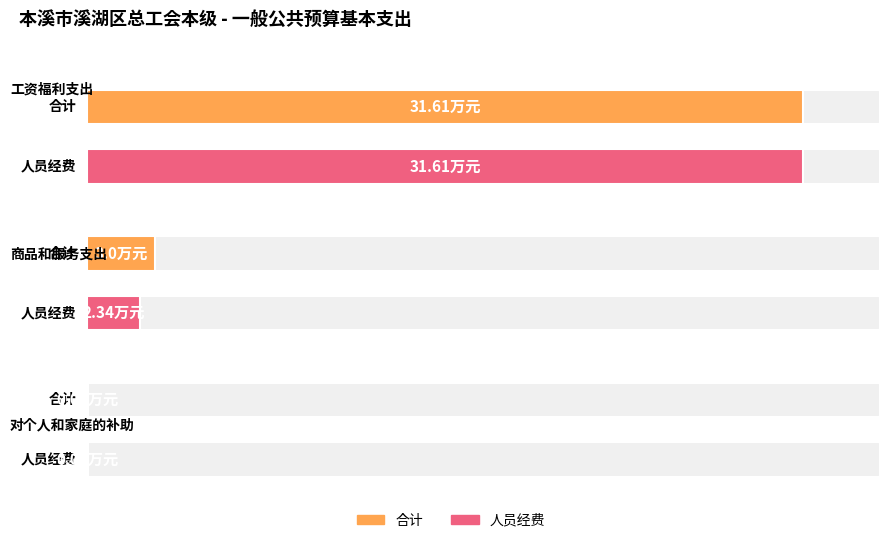

Is it true that 合计 equals 0.0 at 对个人和家庭的补助?

False